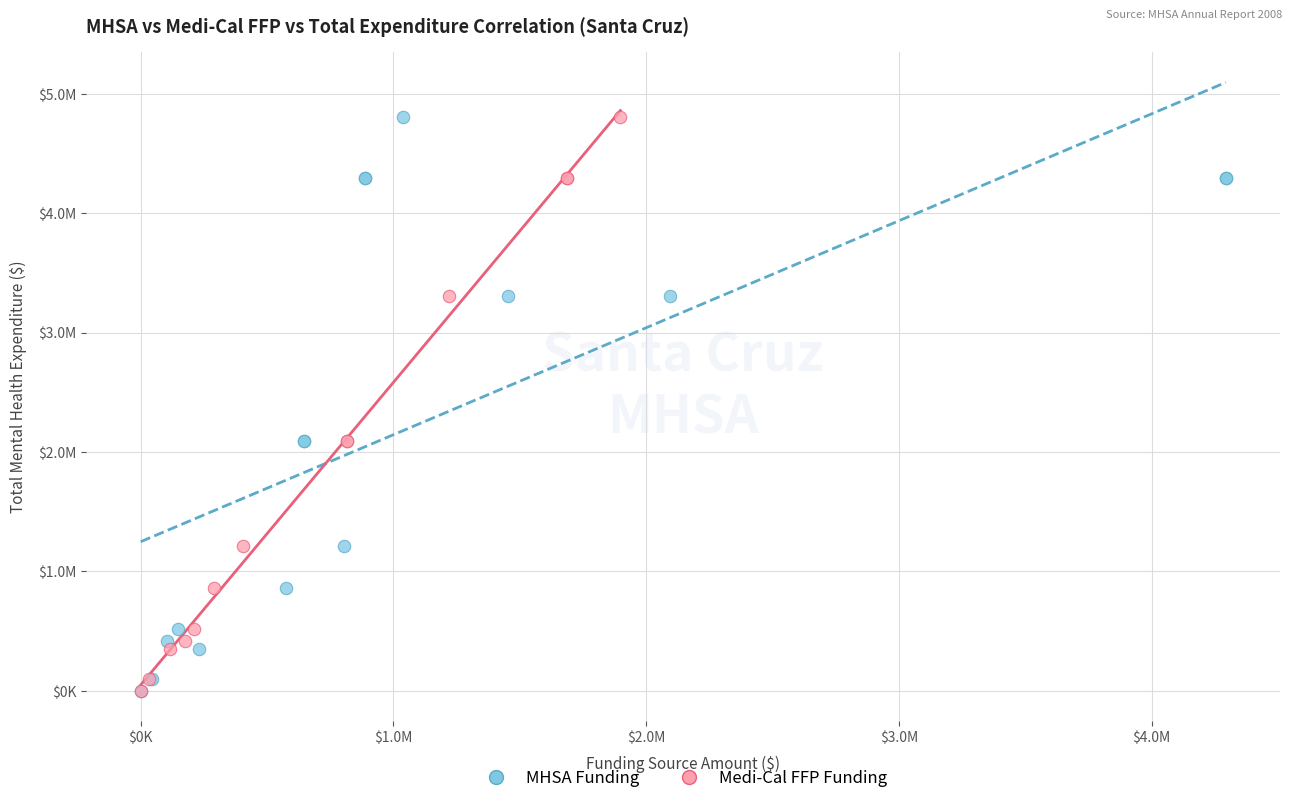

What are all the series names shown in the legend?

MHSA Funding, Medi-Cal FFP Funding